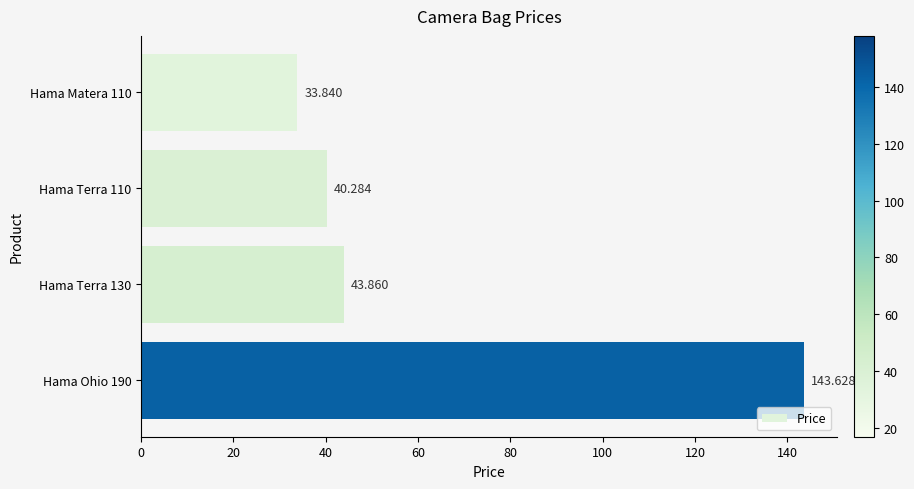

Does the chart contain stacked bars?

No